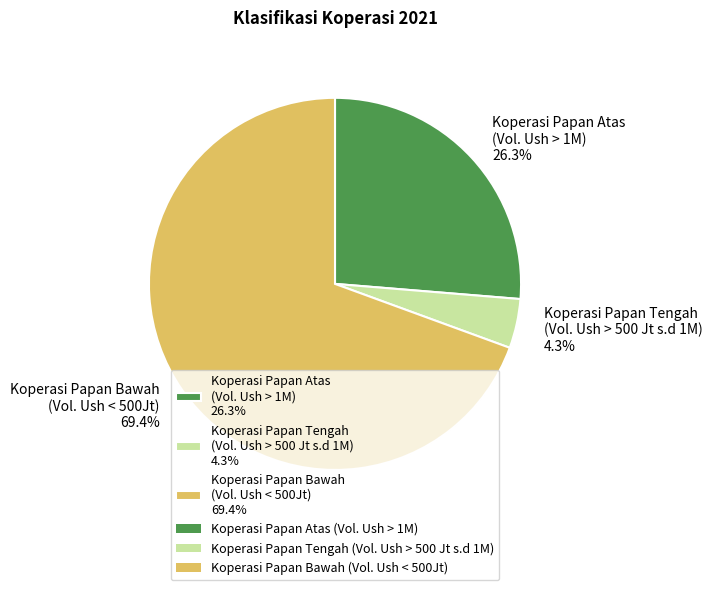

Combined, what portion of the pie is Koperasi Papan Atas (Vol. Ush > 1M) 26.3% and Koperasi Papan Bawah (Vol. Ush < 500Jt) 69.4%?

95.7%